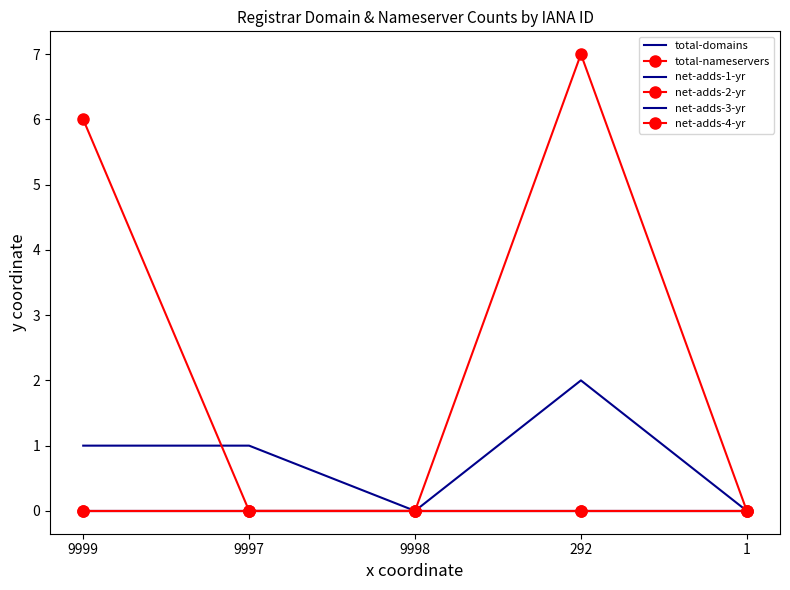

Which category has the highest value across all series?

292